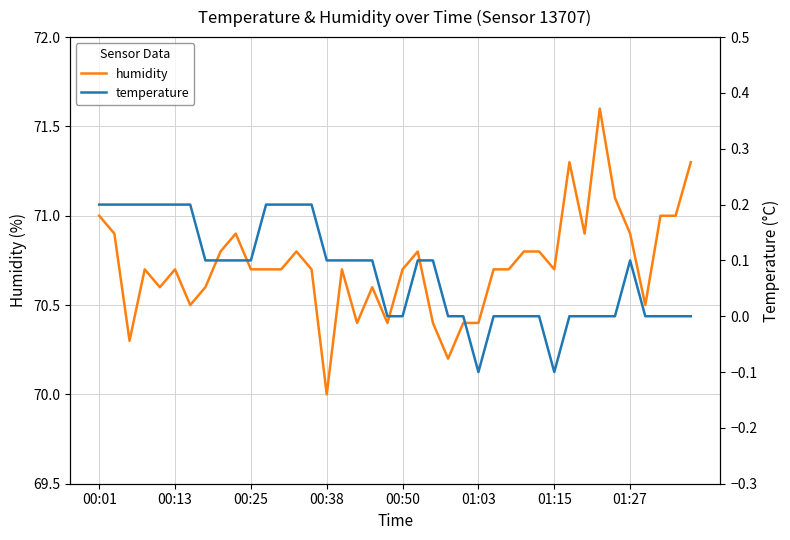

Which series has the widest spread of values?

humidity